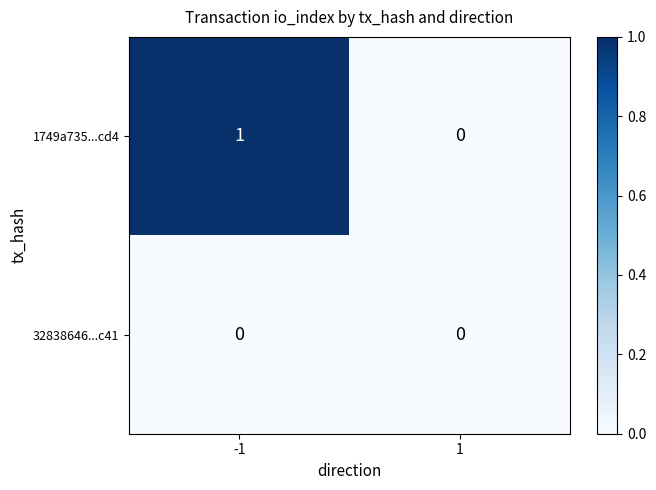

Reading right to left, extract all data points from this chart.

1749a735...cd4: 1=0	-1=1
32838646...c41: 1=0	-1=0